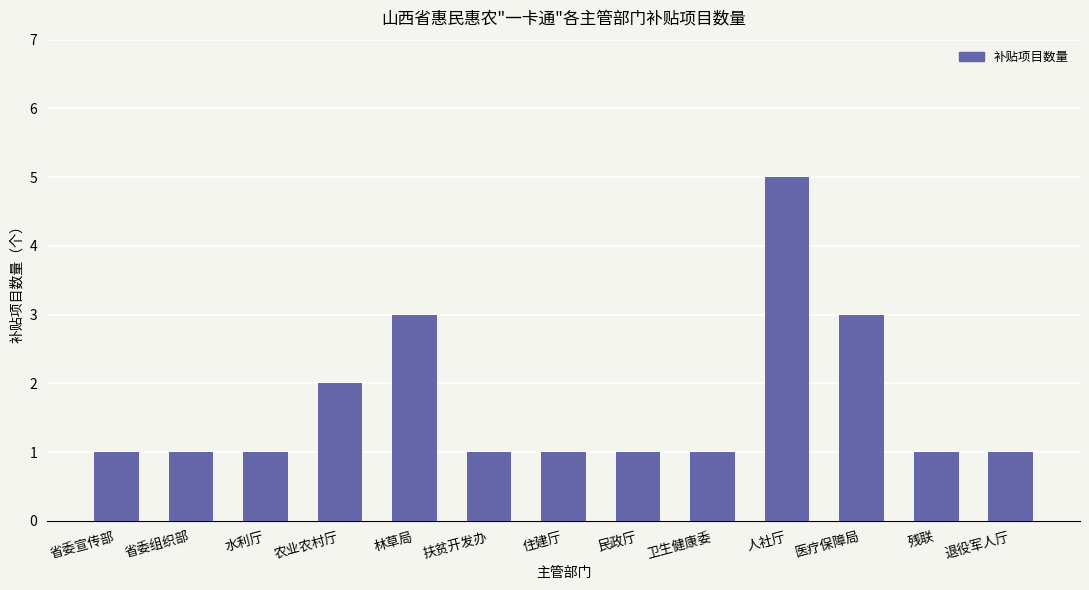

What is the sum of all values?

22